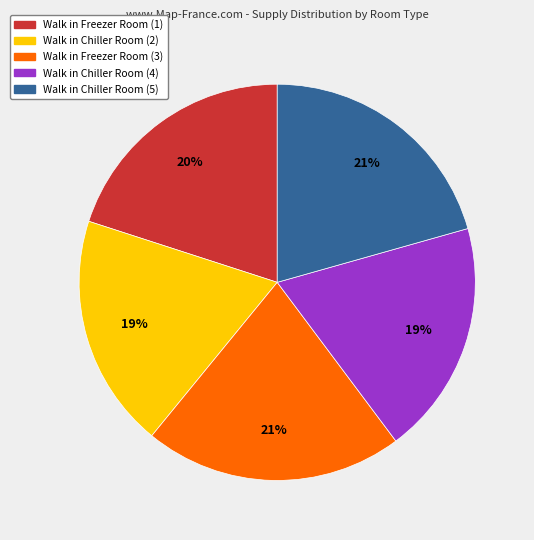

To the nearest percent, what is the combined percentage of Walk in Chiller Room (5) and Walk in Freezer Room (3)?

42%